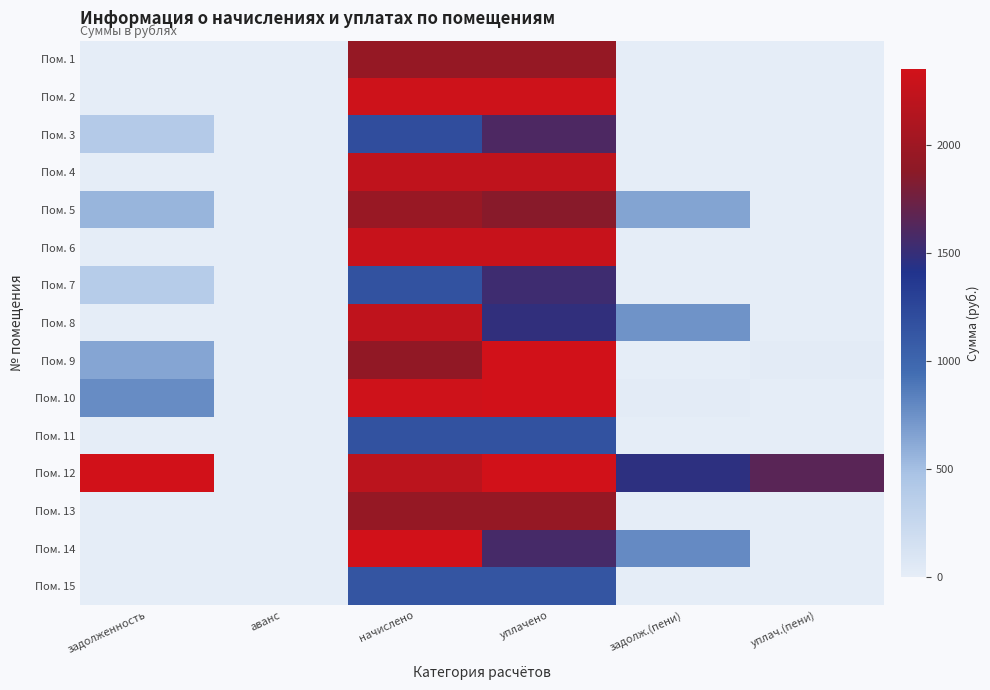

Which series has the largest range (max minus min)?

Пом. 12